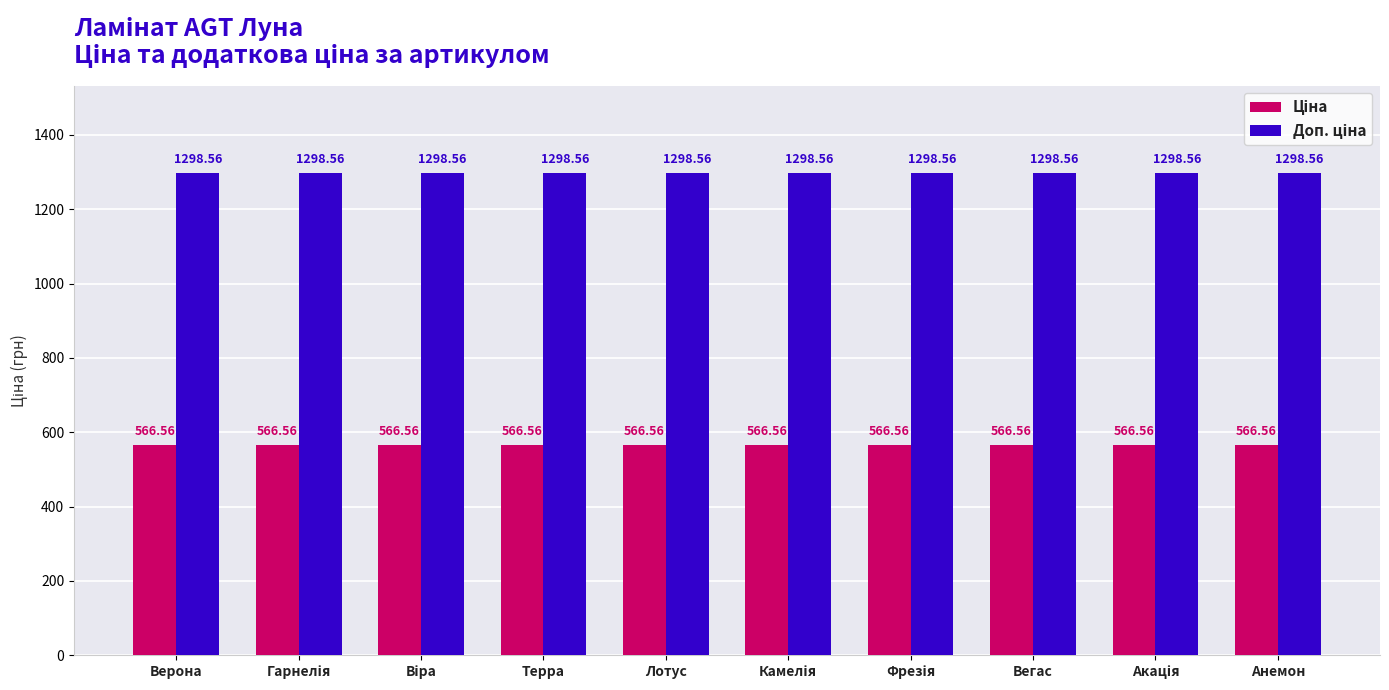

What is the difference between the highest and lowest values at Верона?

732.0